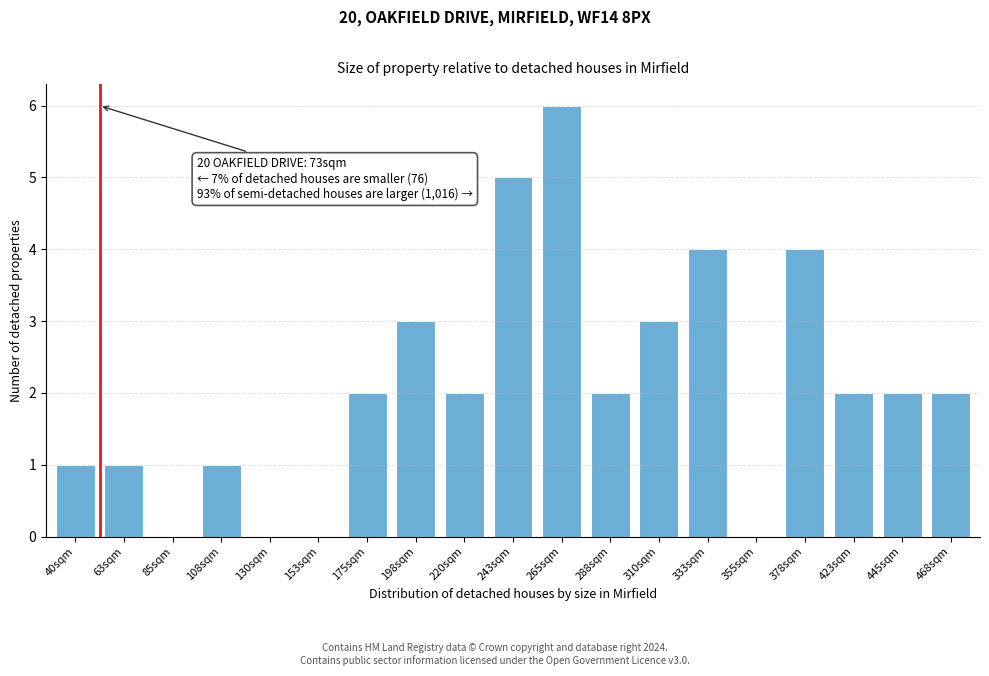

Reading left to right, transcribe all the data shown in this chart.

40sqm=1	63sqm=1	85sqm=0	108sqm=1	130sqm=0	153sqm=0	175sqm=2	198sqm=3	220sqm=2	243sqm=5	265sqm=6	288sqm=2	310sqm=3	333sqm=4	355sqm=0	378sqm=4	423sqm=2	445sqm=2	468sqm=2